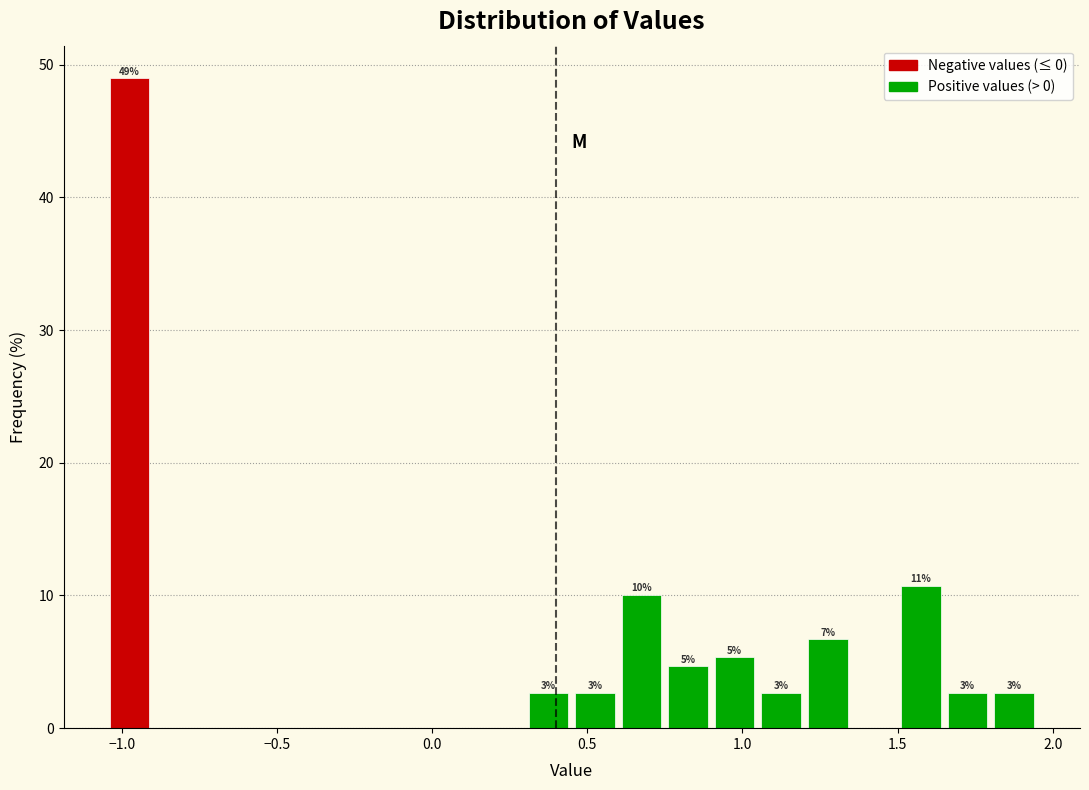

Read against the x-axis, roughly where is the centre of the tallest bar?

-0.95